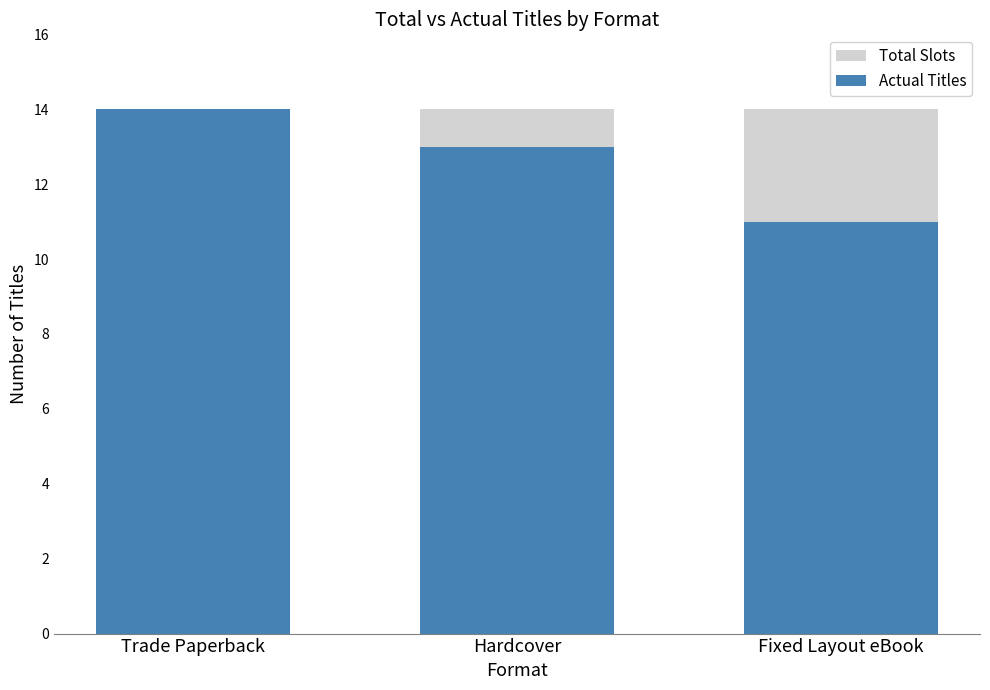

At which category does the chart reach its peak across all series?

Trade Paperback